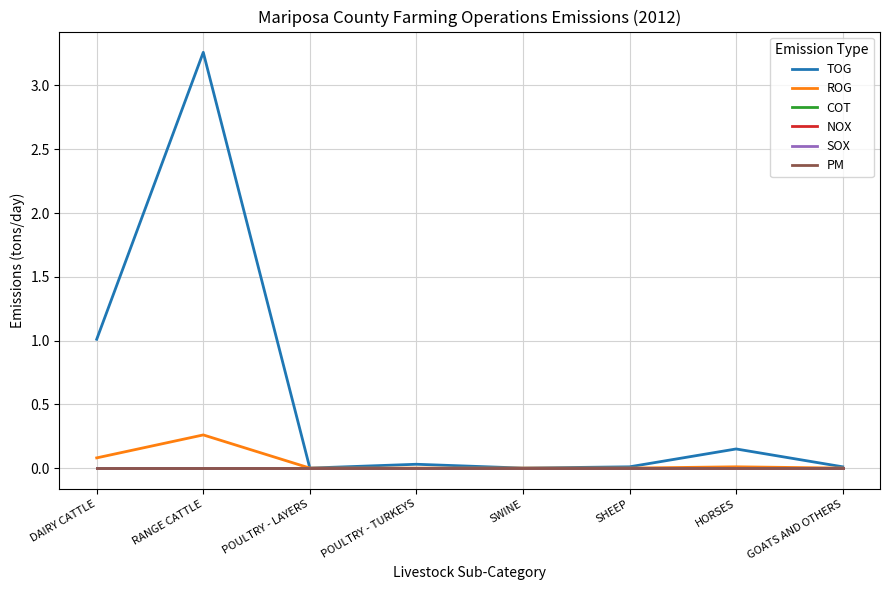

True or false: TOG and ROG cross at least once.

False